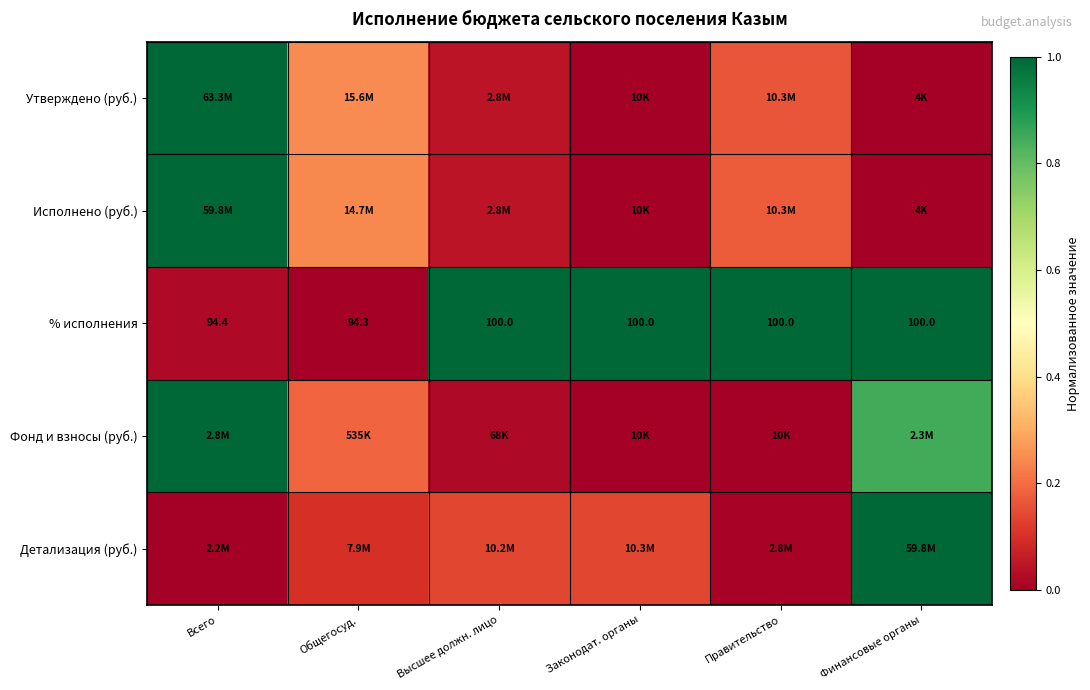

The % исполнения series shows 0.6 at Правительство. True or false?

False